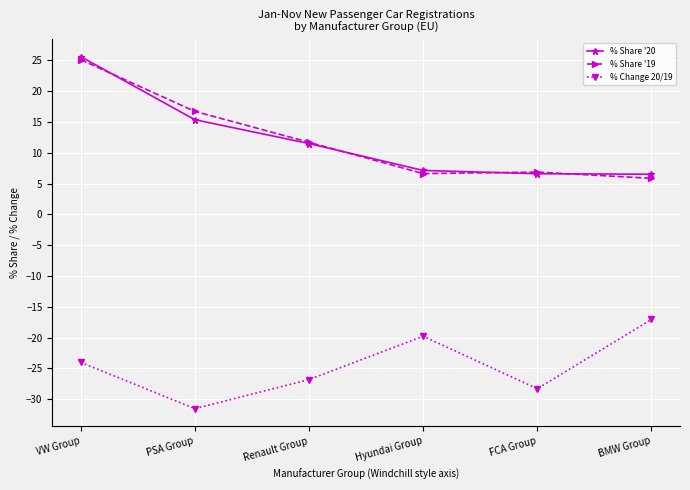

Which category has the highest value in the % Share '19 series?

VW Group